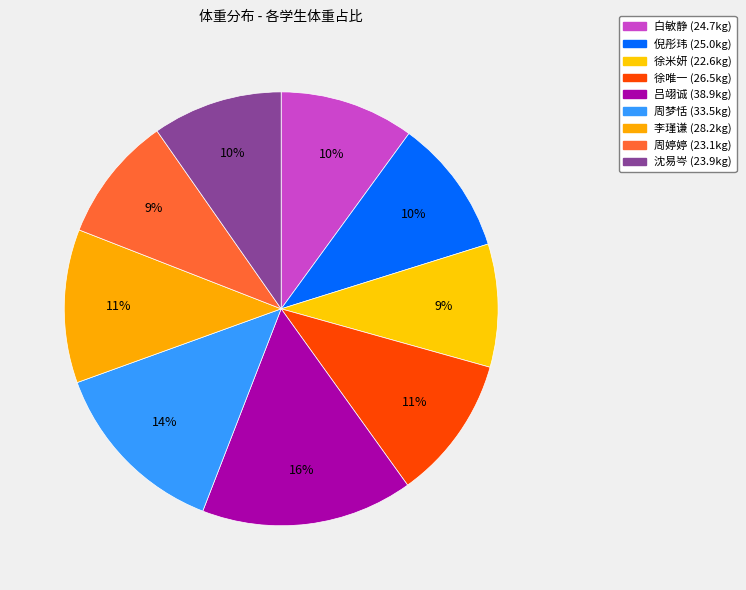

True or false: 吕翊诚 accounts for 16% of the total.

True